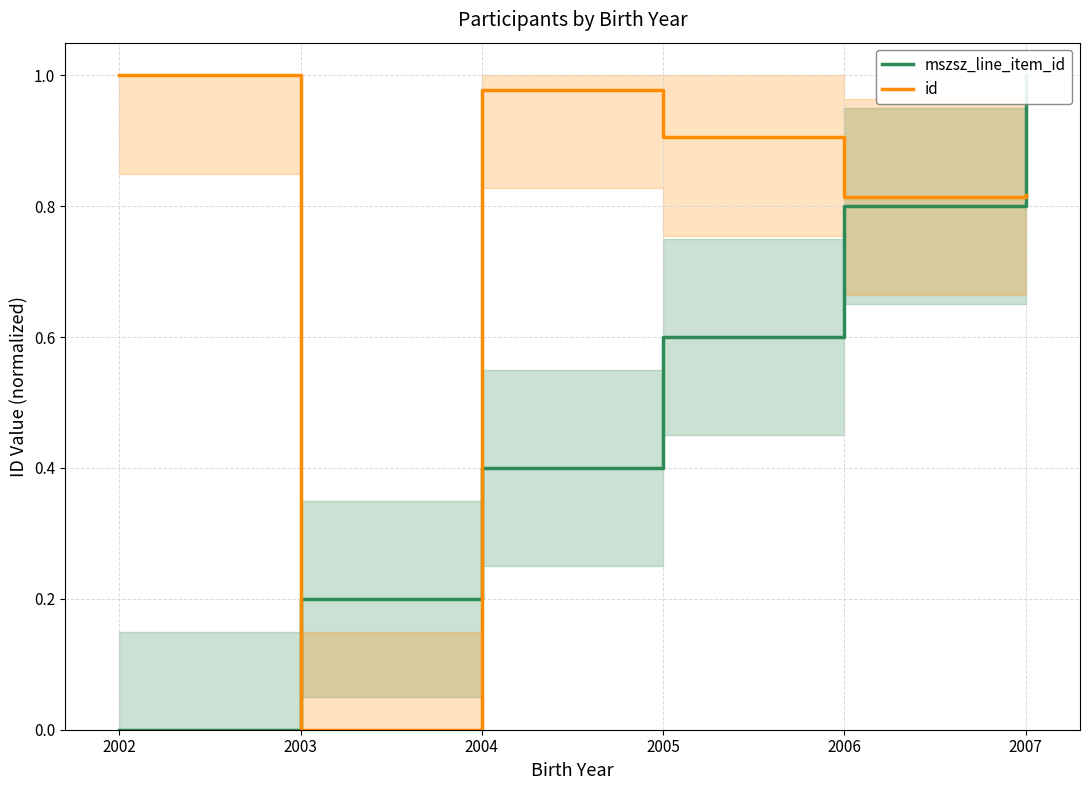

Reading right to left, extract all data points from this chart.

mszsz_line_item_id: 2007=1.0	2006=0.8	2005=0.6	2004=0.4	2003=0.2	2002=0.0
id: 2007=0.8	2006=0.8	2005=0.9	2004=1.0	2003=0.0	2002=1.0